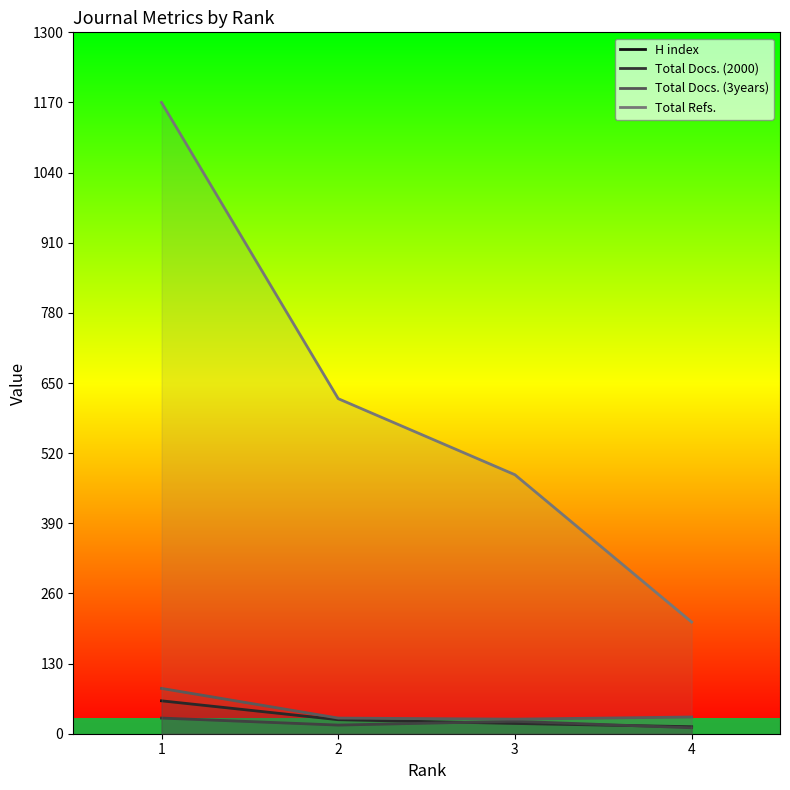

What is the difference between the second highest and second lowest values in the Total Docs. (2000) series?

7